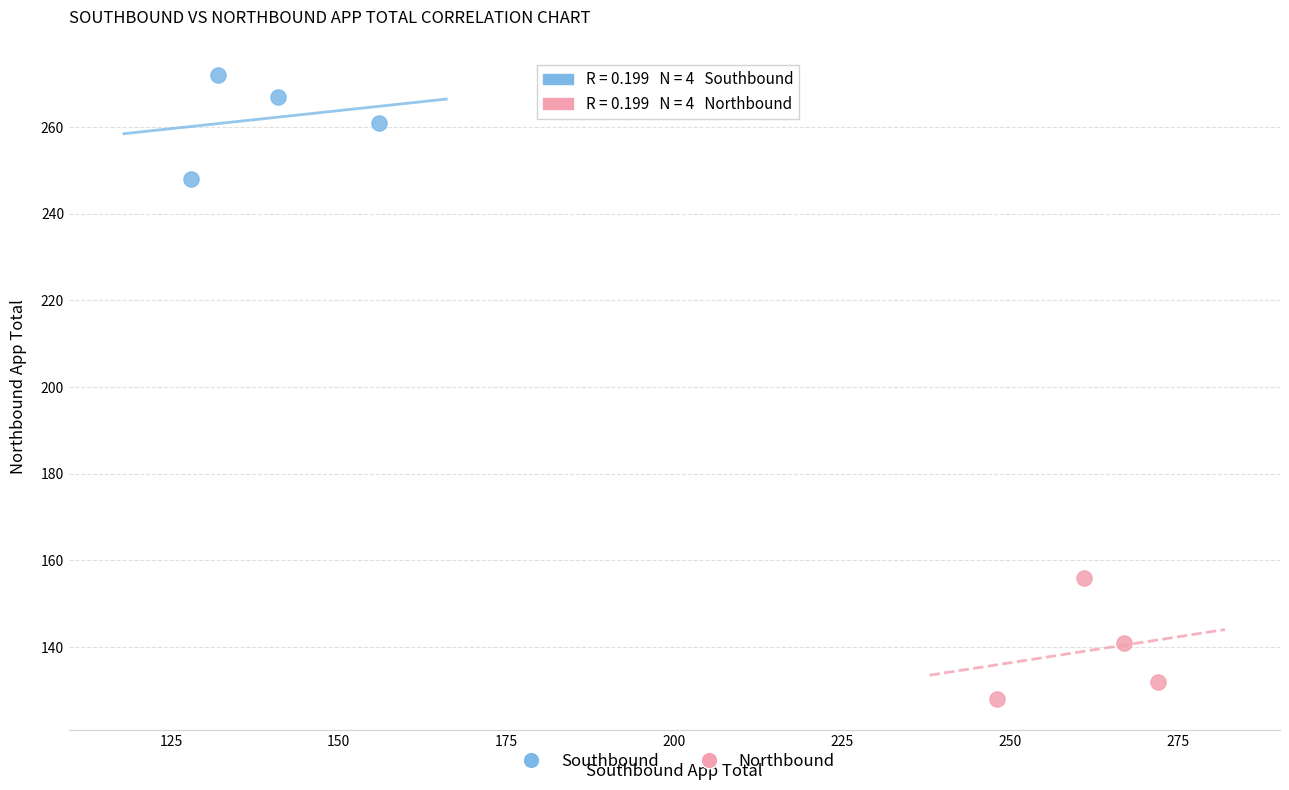

What are all the series names shown in the legend?

Southbound, Northbound